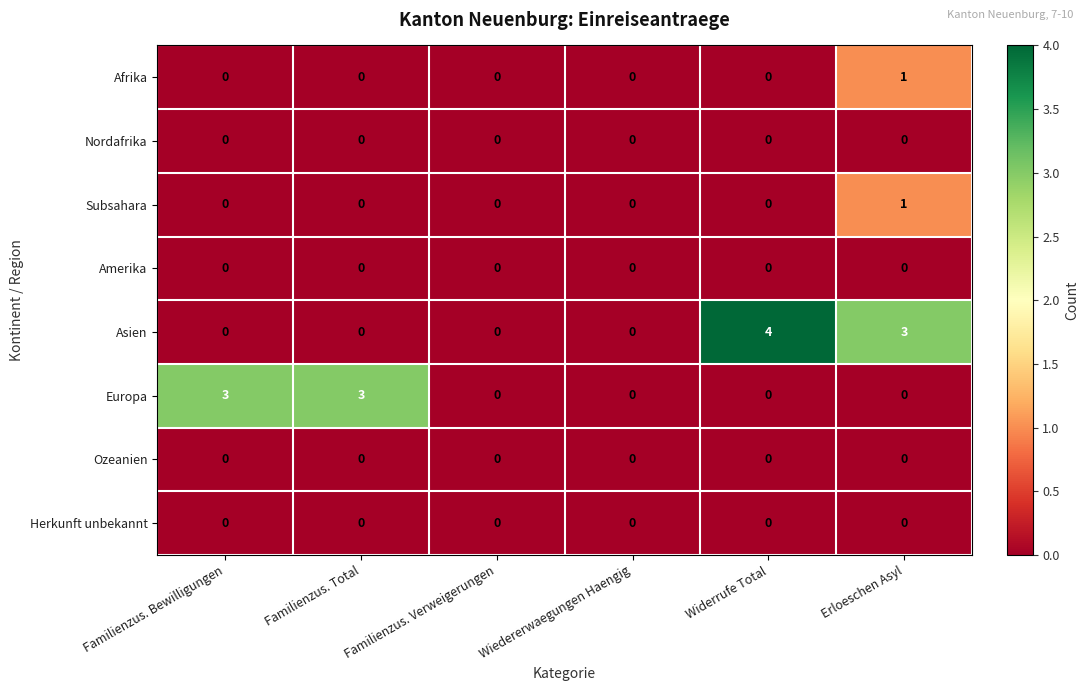

At which label does Asien reach its peak?

Widerrufe Total